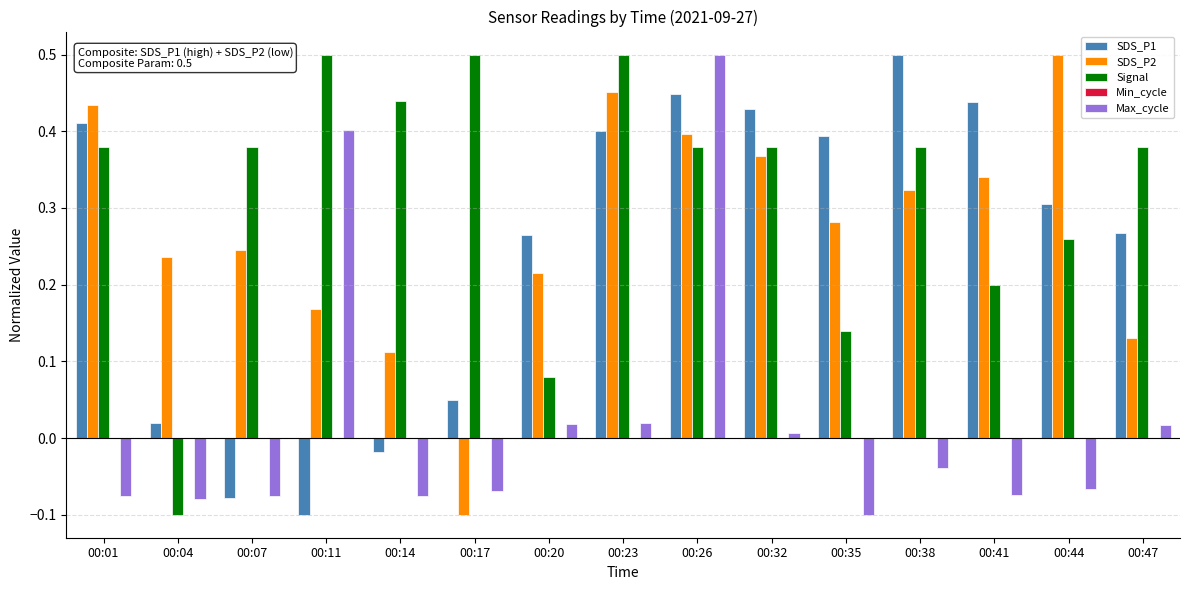

Is it true that SDS_P1 equals 0.3 at 00:44?

True